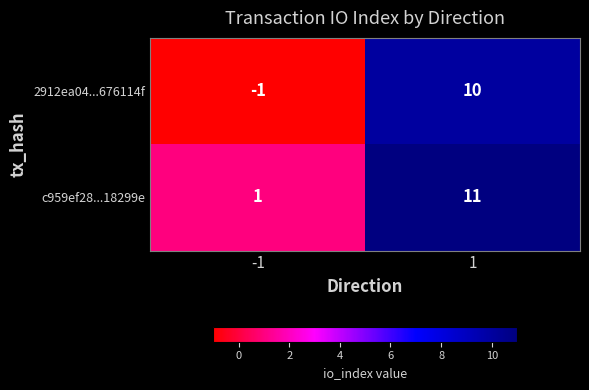

At which label is c959ef28...18299e closest to 6?

-1